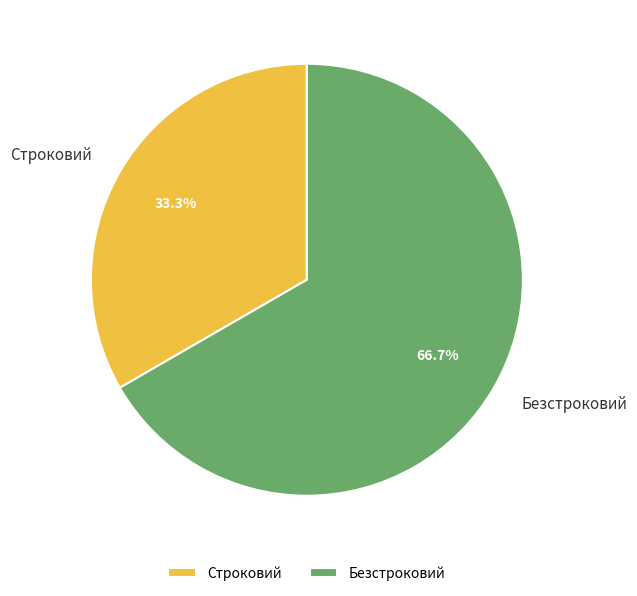

How many segments does this pie chart have?

2